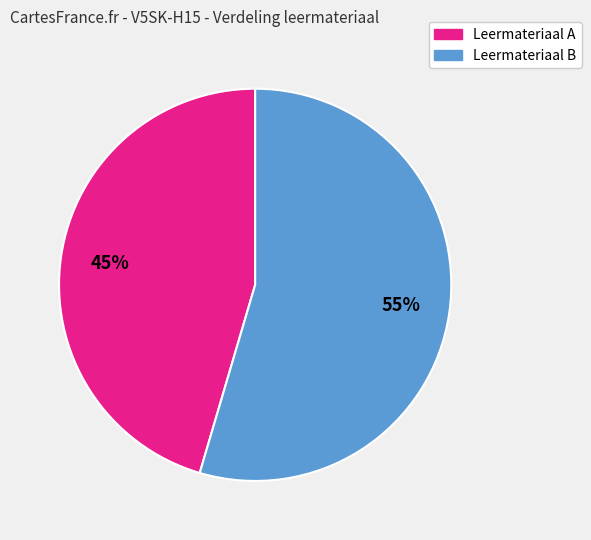

To the nearest percent, what is the average slice percentage?

50%